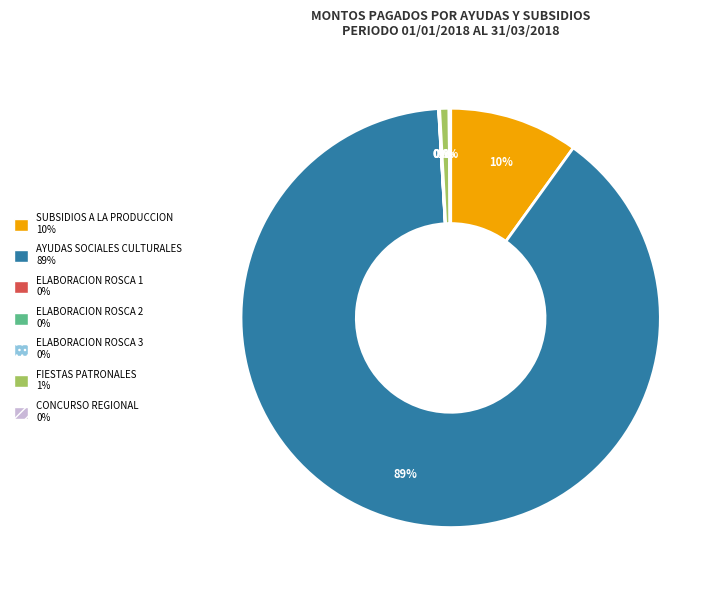

To the nearest percent, what is the difference between the largest and smallest slice percentages?

89%